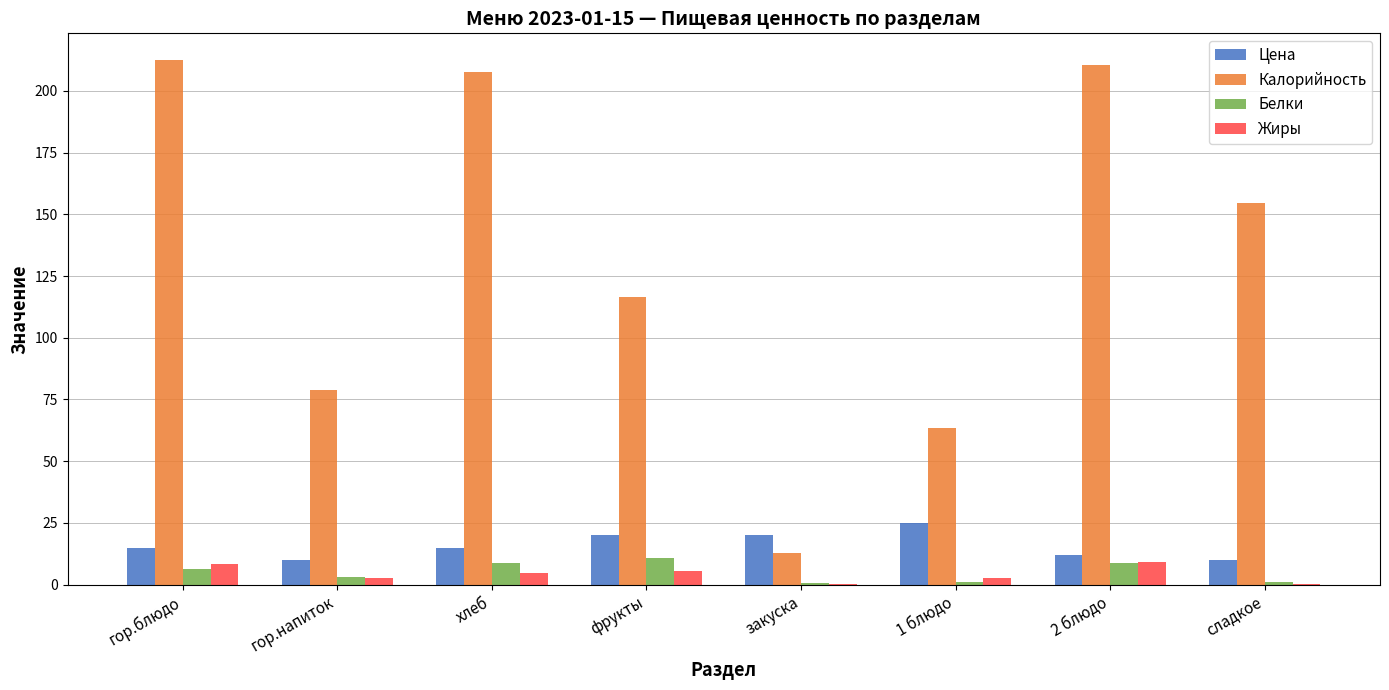

What is the average value of the Калорийность series?

132.2